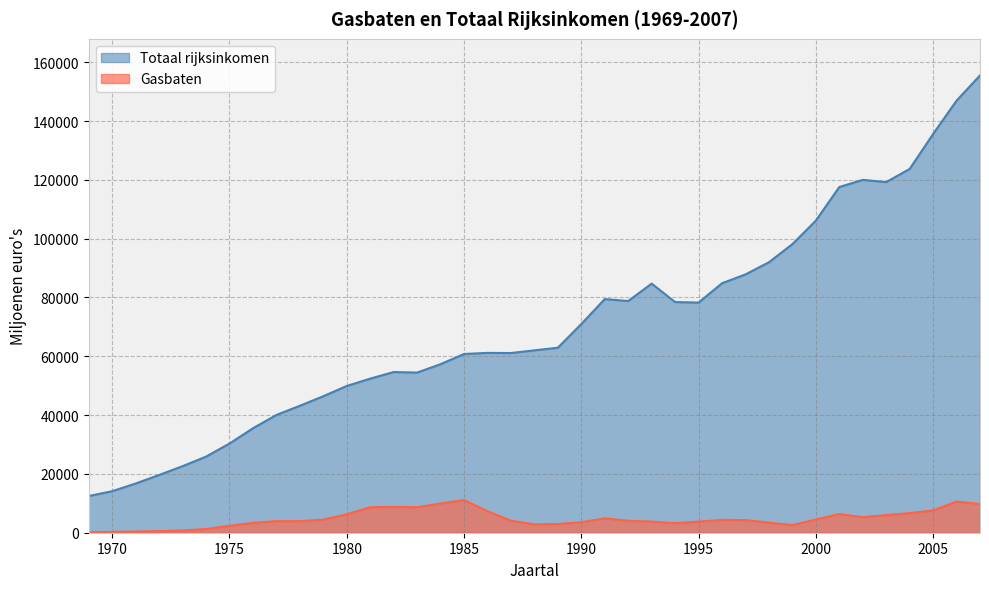

How many categories are shown in the chart?

39